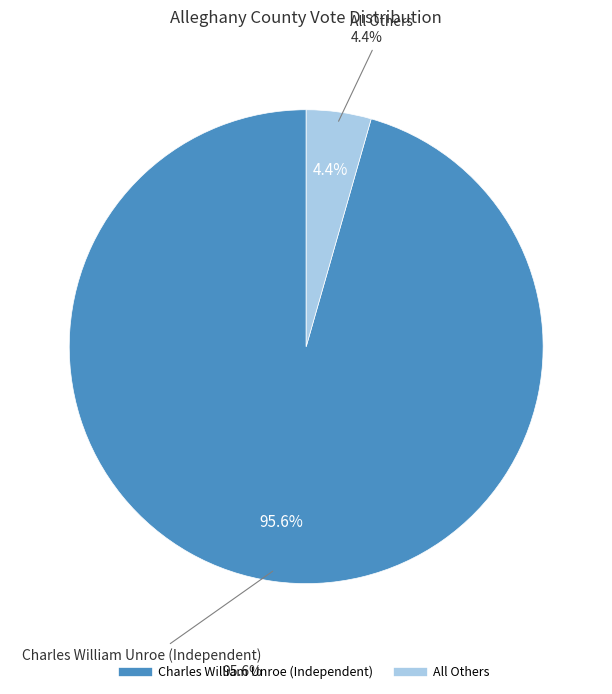

Which has a higher value, All Others or Charles William Unroe (Independent)?

Charles William Unroe (Independent)